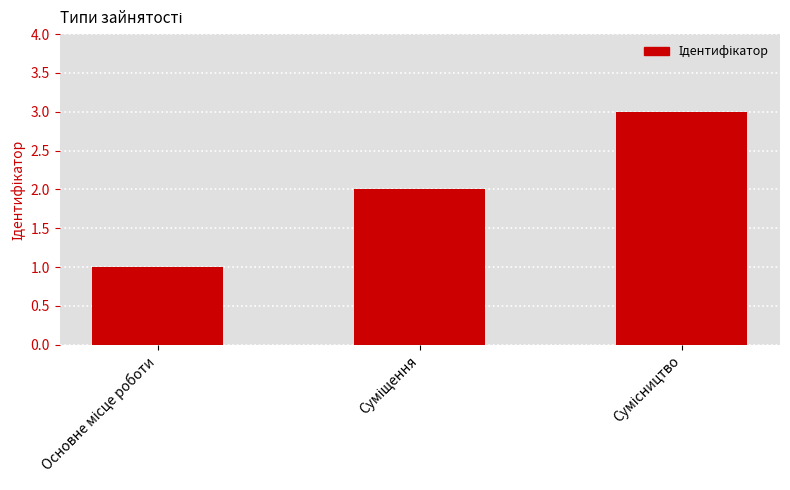

What is the greatest value displayed?

3